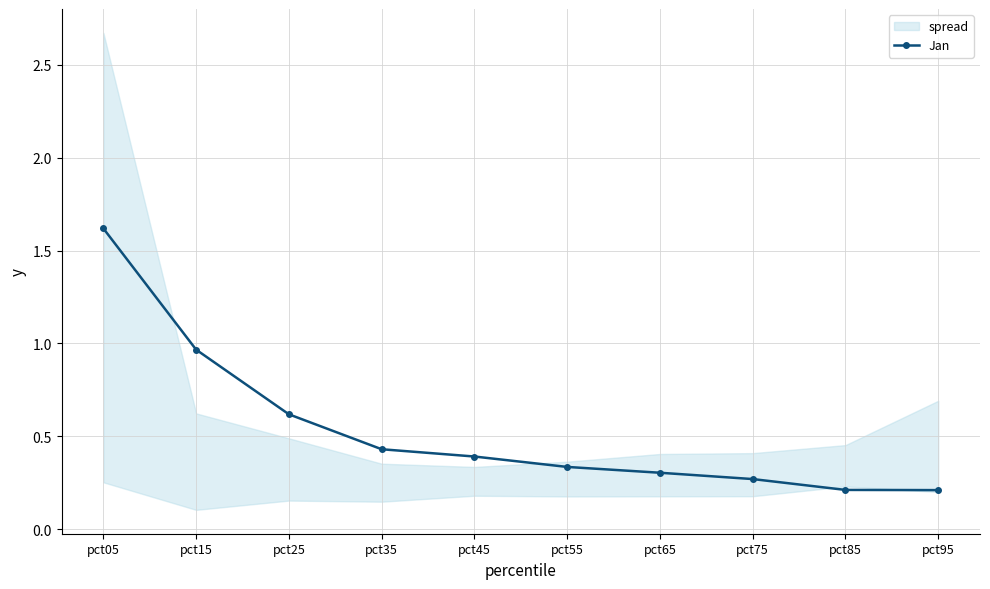

Reading left to right, extract all data points from this chart.

pct05=1.6	pct15=1.0	pct25=0.6	pct35=0.4	pct45=0.4	pct55=0.3	pct65=0.3	pct75=0.3	pct85=0.2	pct95=0.2